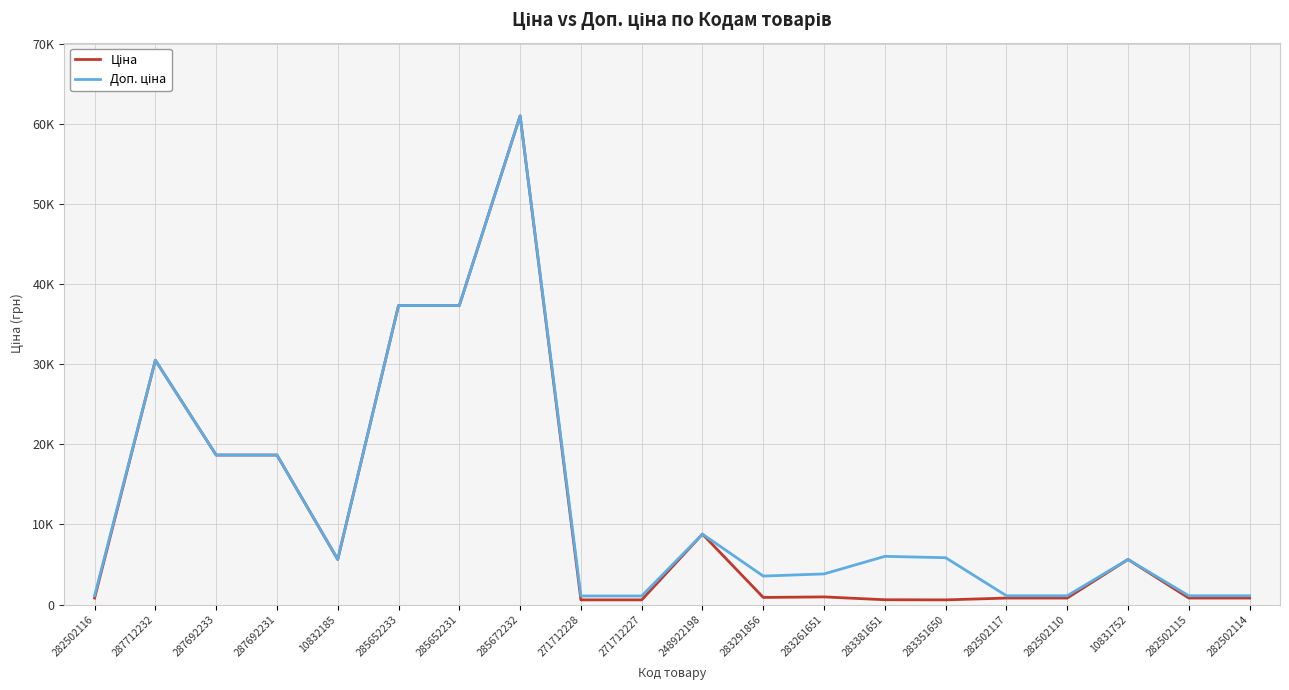

Does the chart have visible grid lines?

Yes